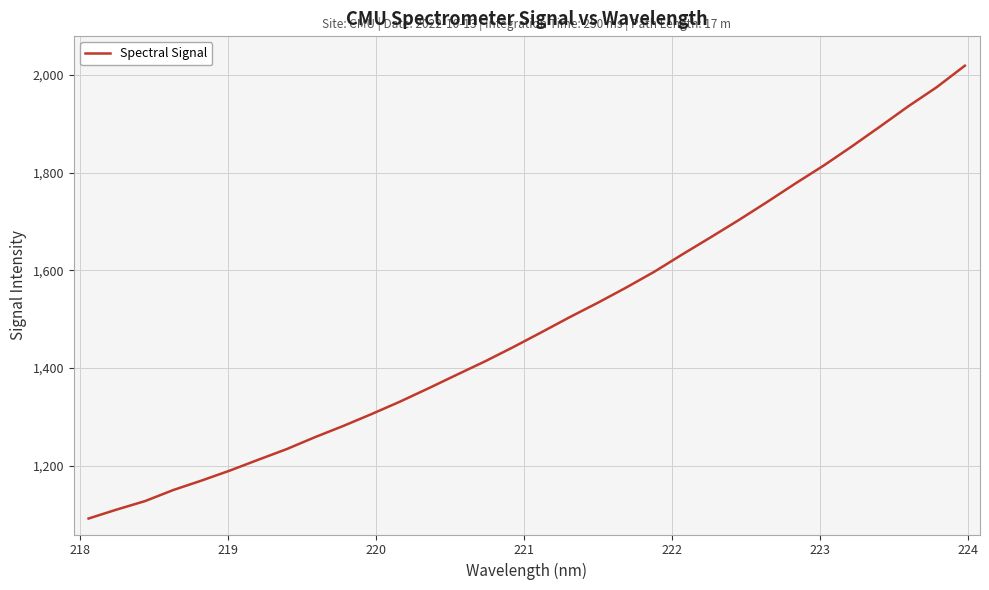

What is the greatest value displayed?

2019.2